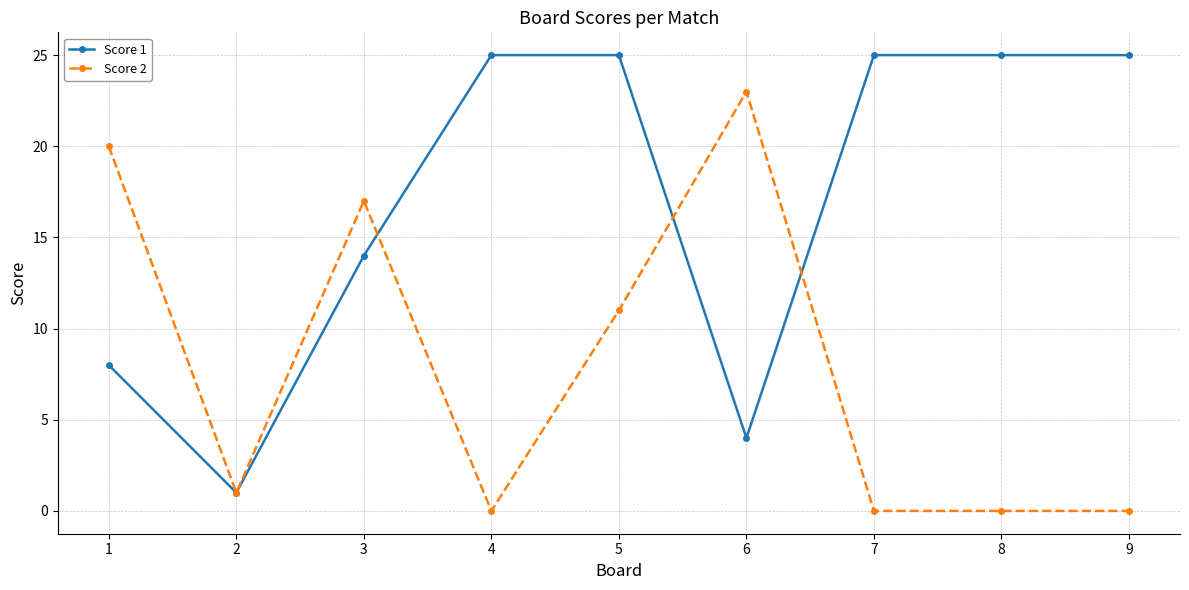

Rank the series at 8 from lowest to highest value.

Score 2, Score 1